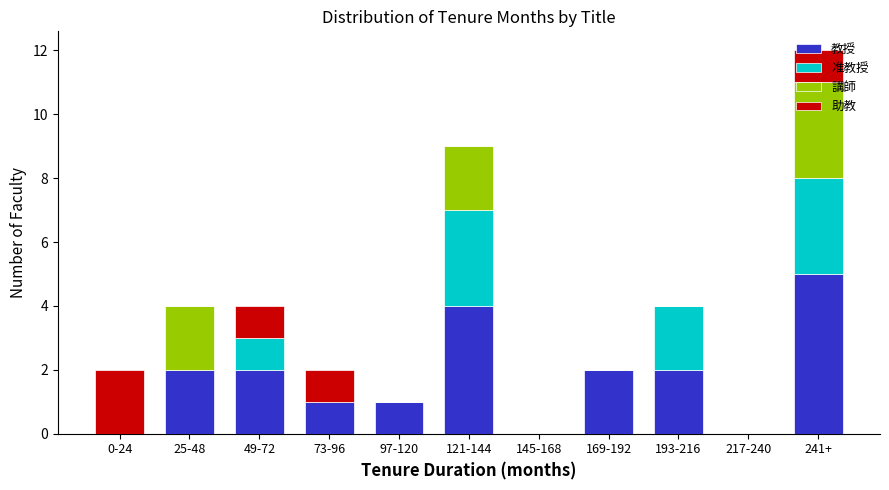

At which category is the sum across all series the highest?

241+